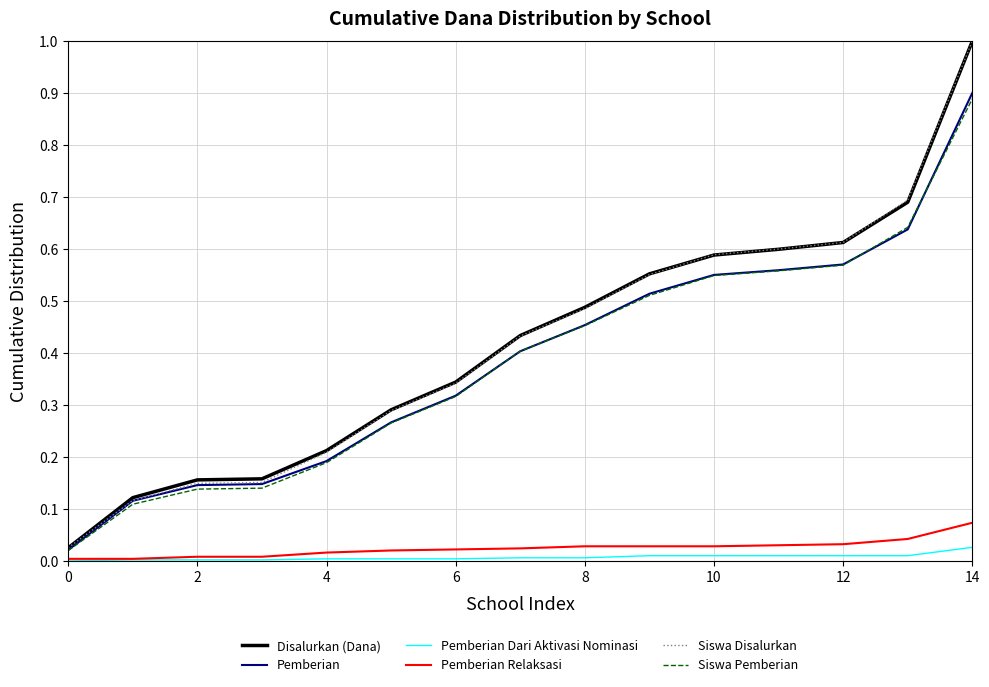

True or false: Pemberian Dari Aktivasi Nominasi and Siswa Pemberian intersect in this chart.

False